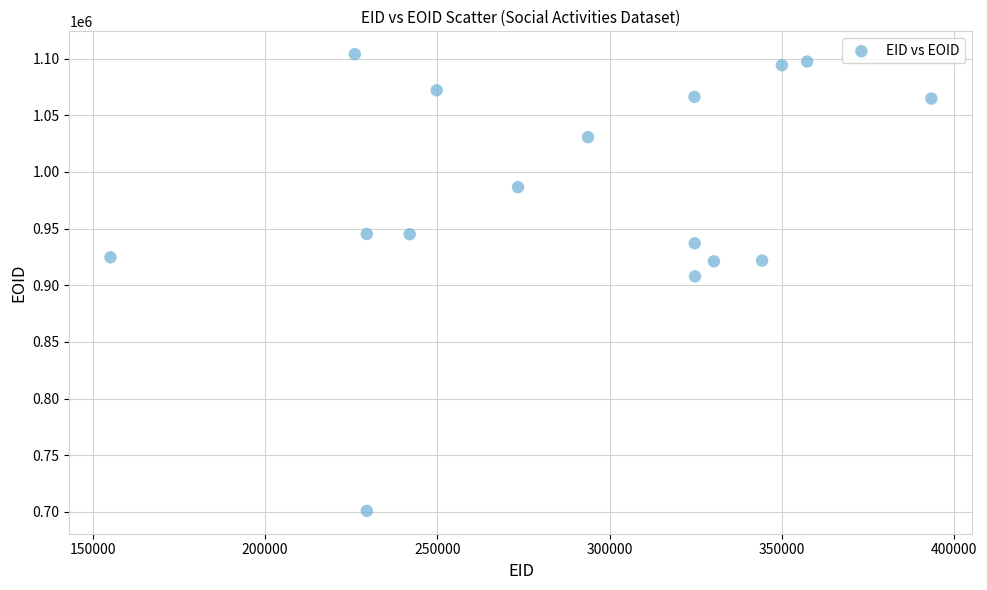

What Y value in the scatter plot is closest to 902453?

907819